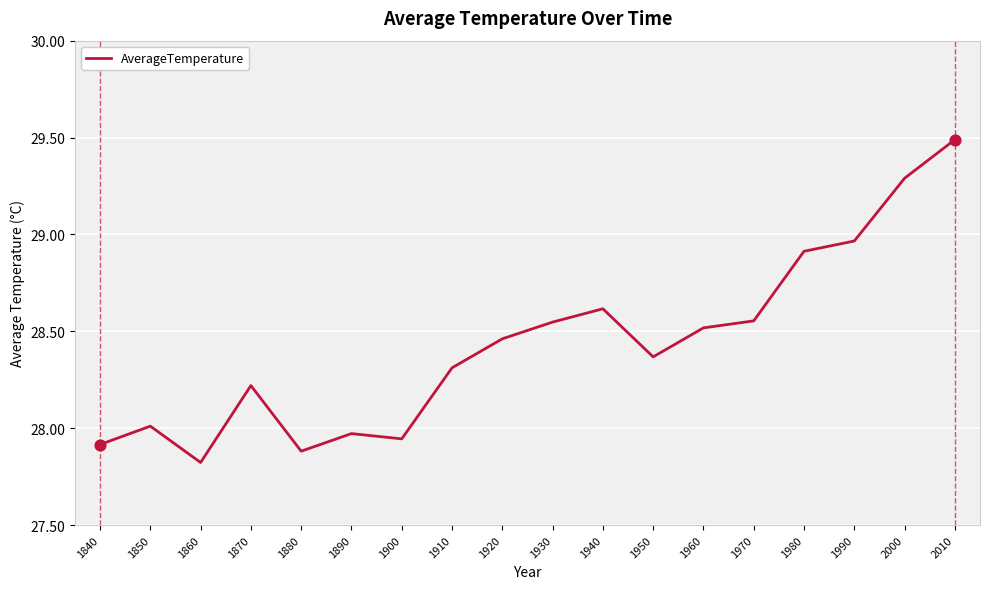

Between 1940 and 1910, which is larger?

1940